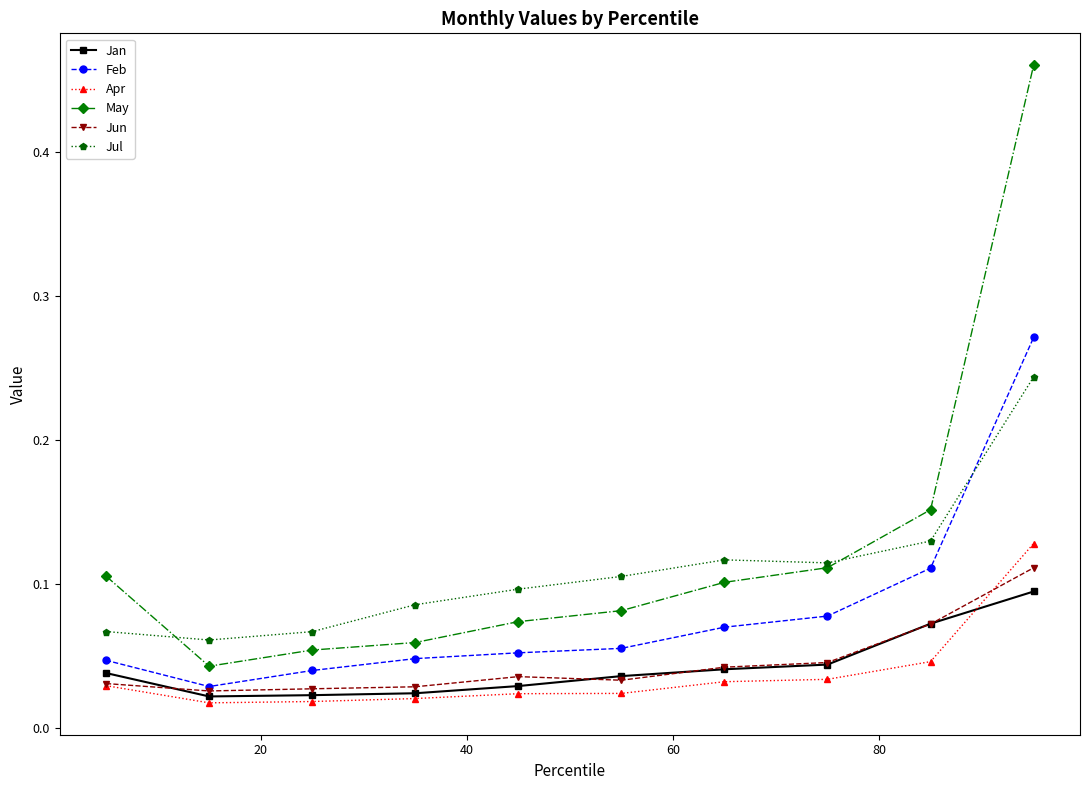

At how many categories does at least one series exceed 0?

10